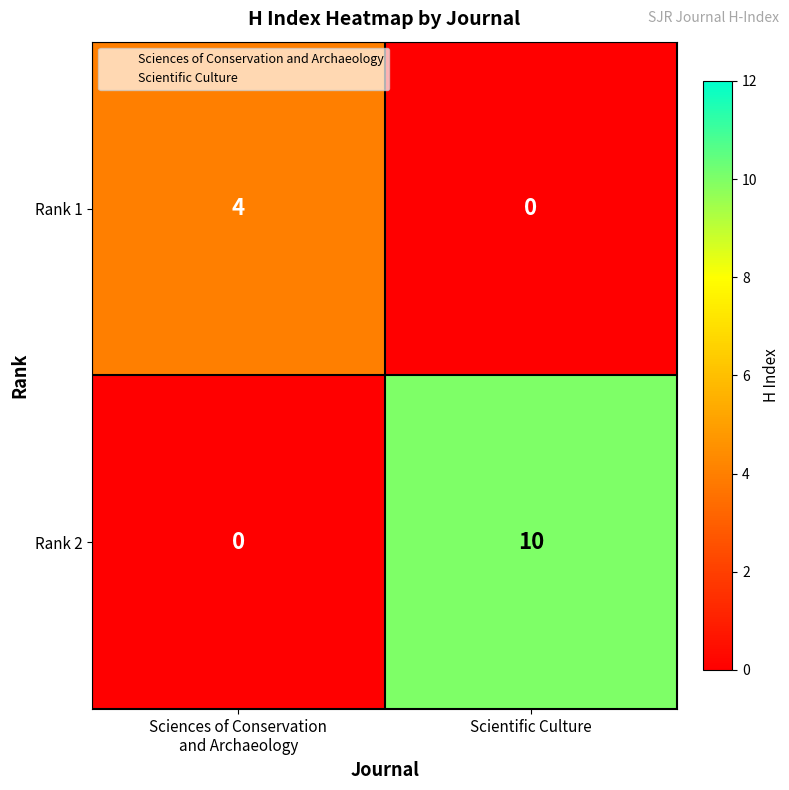

What is the approximate value of Rank 2 at Scientific Culture, to the nearest 10?

10